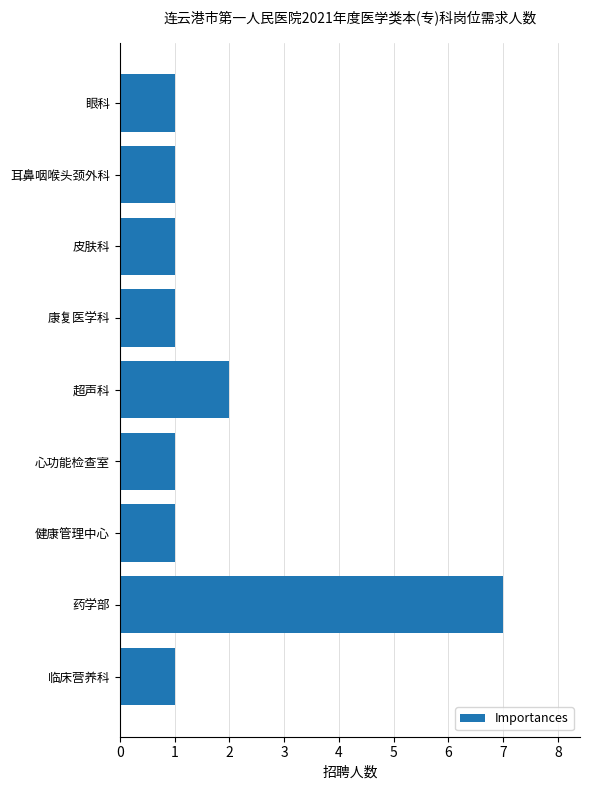

Which label corresponds to the largest value in the chart?

药学部